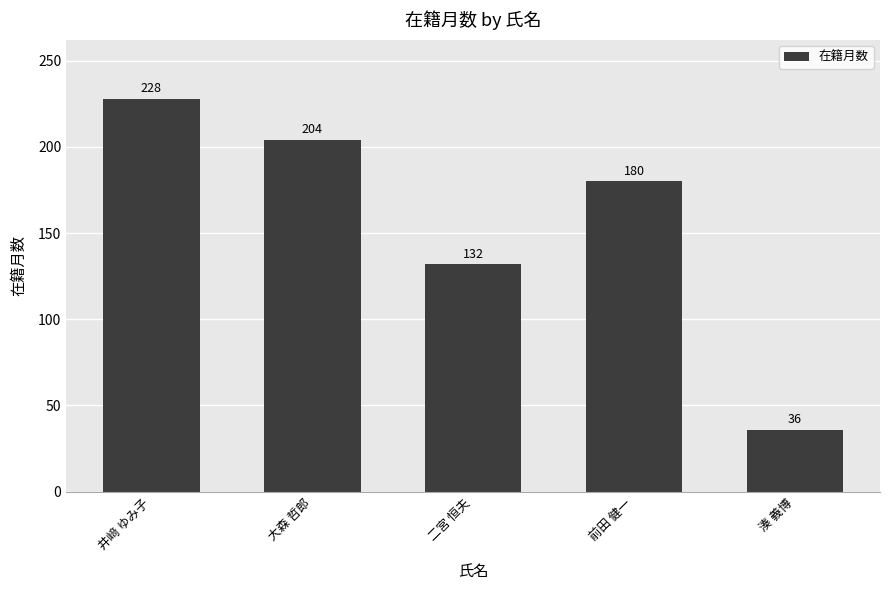

Are the bars horizontal?

No